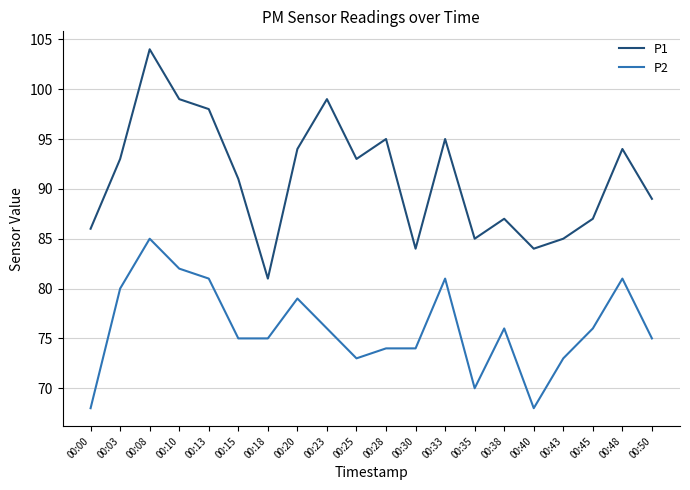

Reading left to right, what are all the values shown in this chart?

P1: 86	93	104	99	98	91	81	94	99	93	95	84	95	85	87	84	85	87	94	89
P2: 68	80	85	82	81	75	75	79	76	73	74	74	81	70	76	68	73	76	81	75